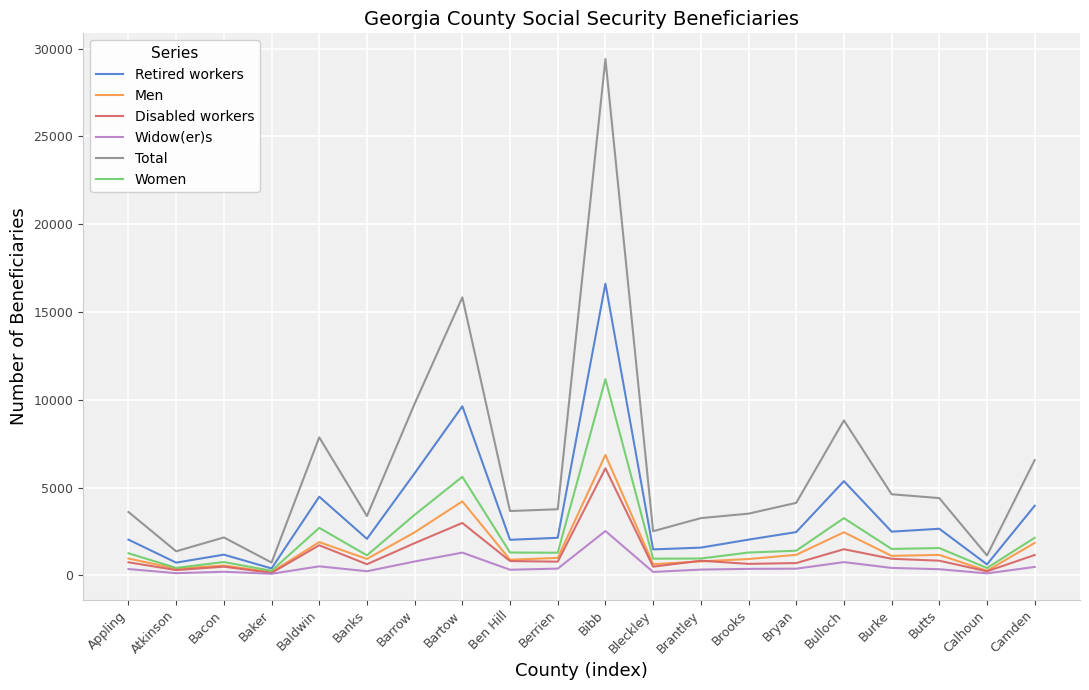

Where is Disabled workers nearest to the value 3117?

Bartow